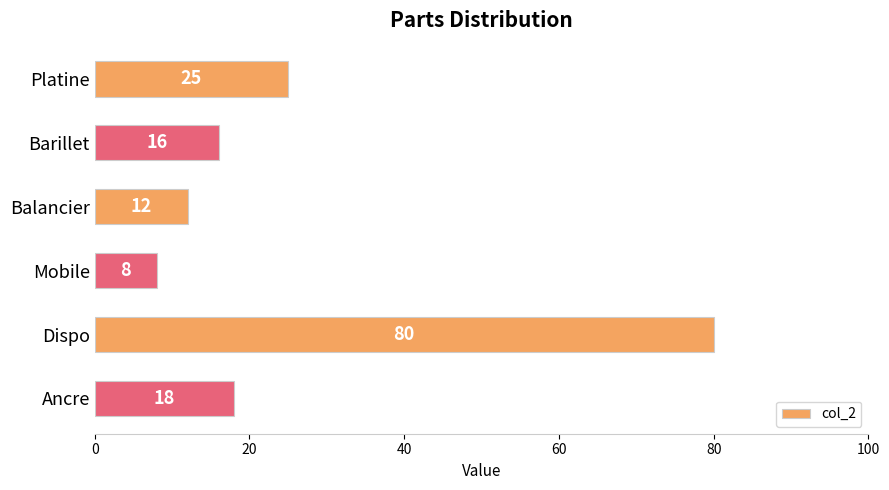

What is the sum of all values?

159